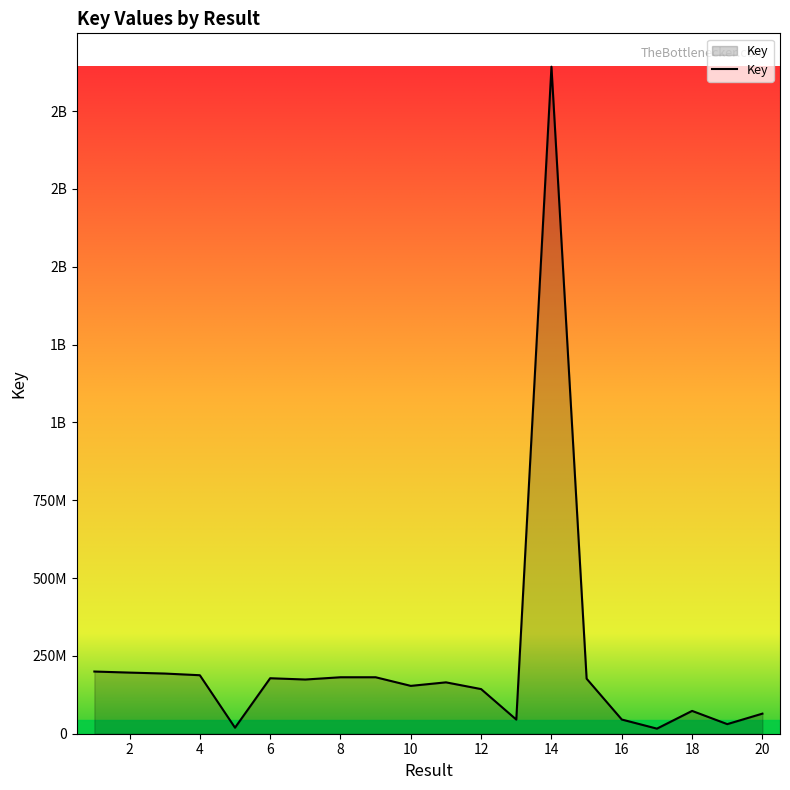

Does the chart have visible grid lines?

No